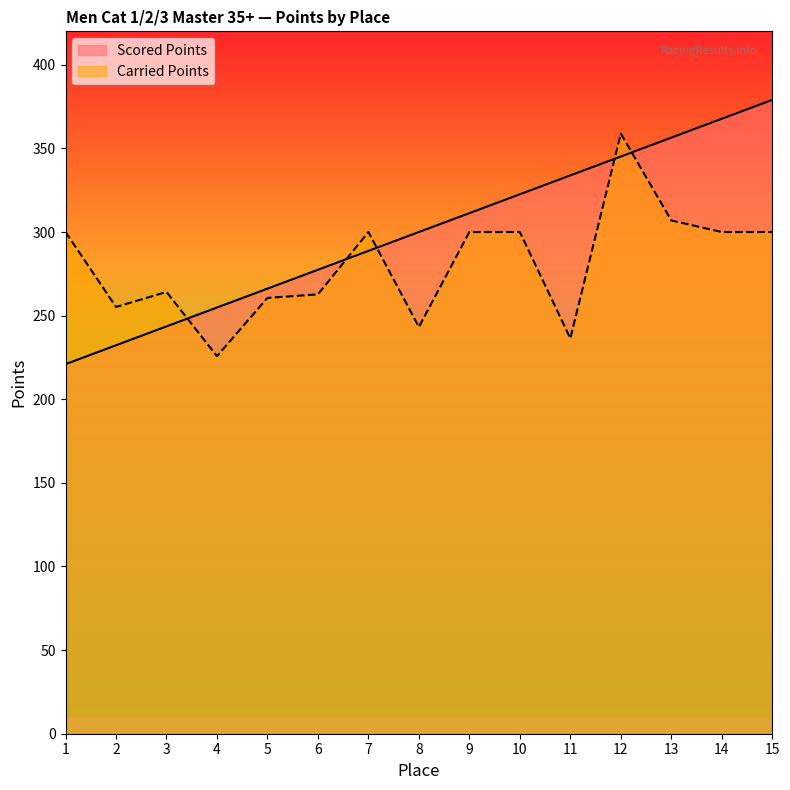

What is the average value of the Scored Points series?

300.0